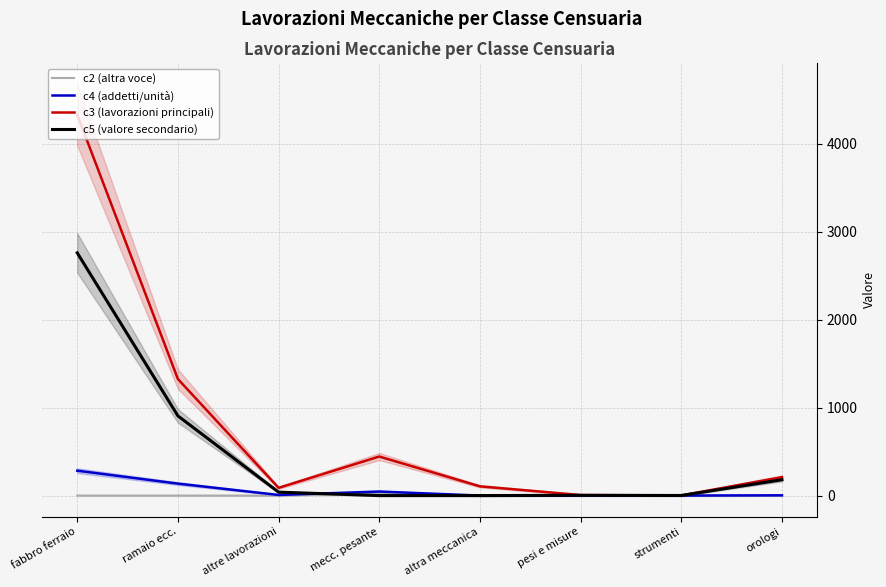

What is the value of the c3 (lavorazioni principali) point at the 5th from the left?

105